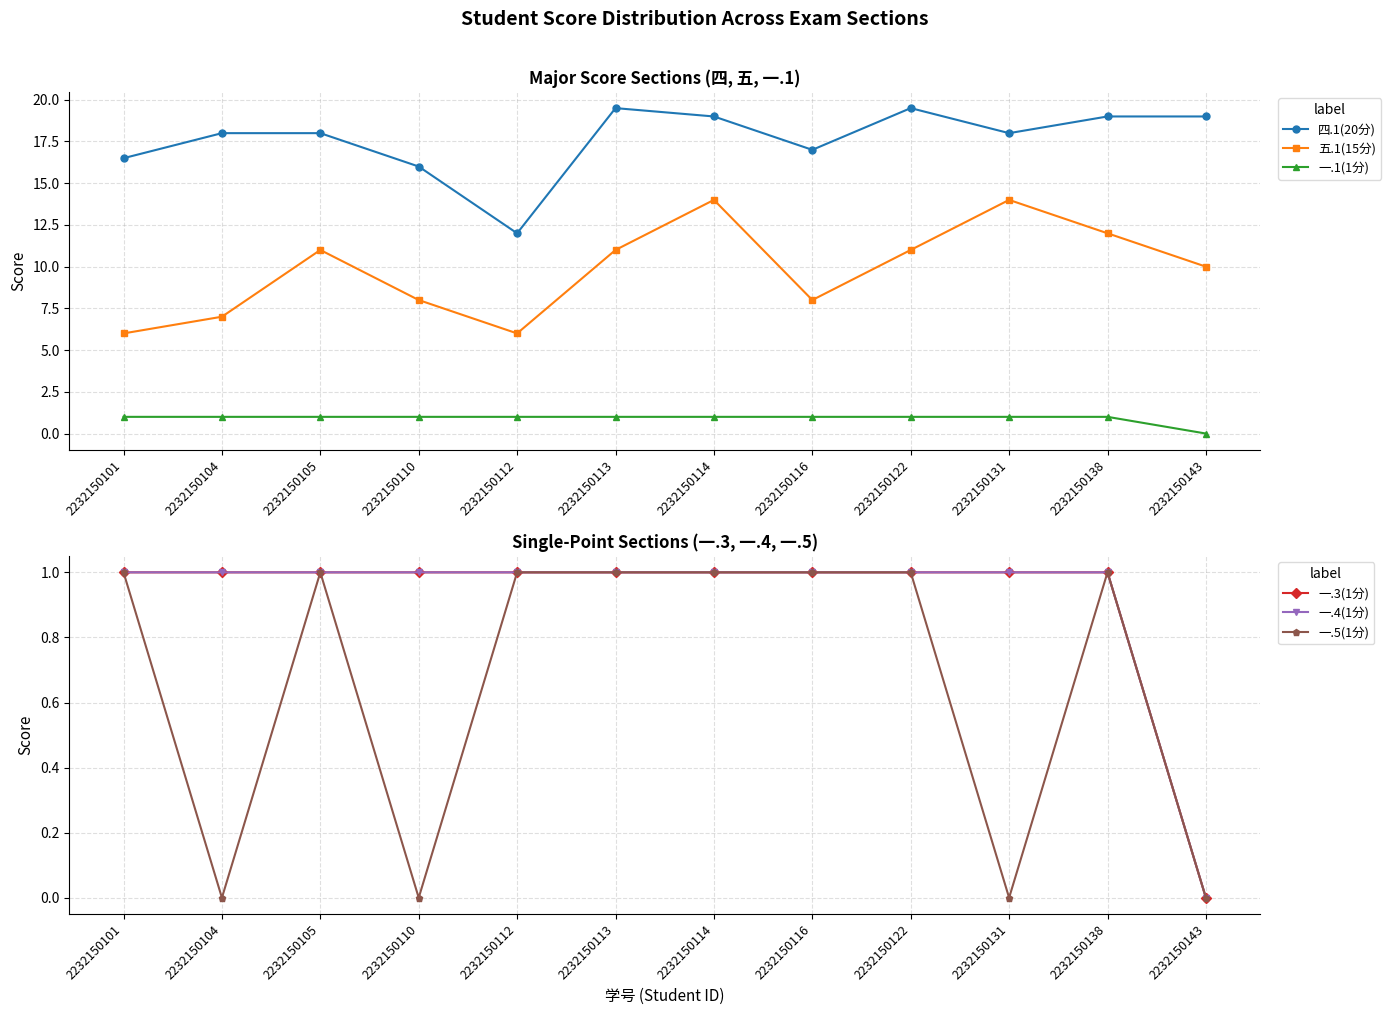

How many data points in 四.1(20分) are less than 18?

4